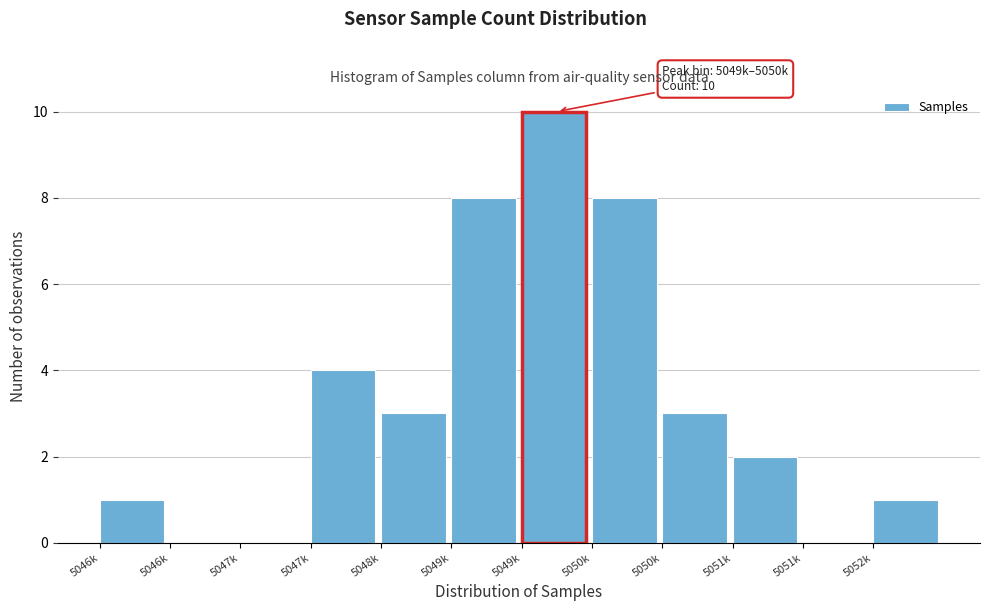

Count the number of categories in the chart.

12